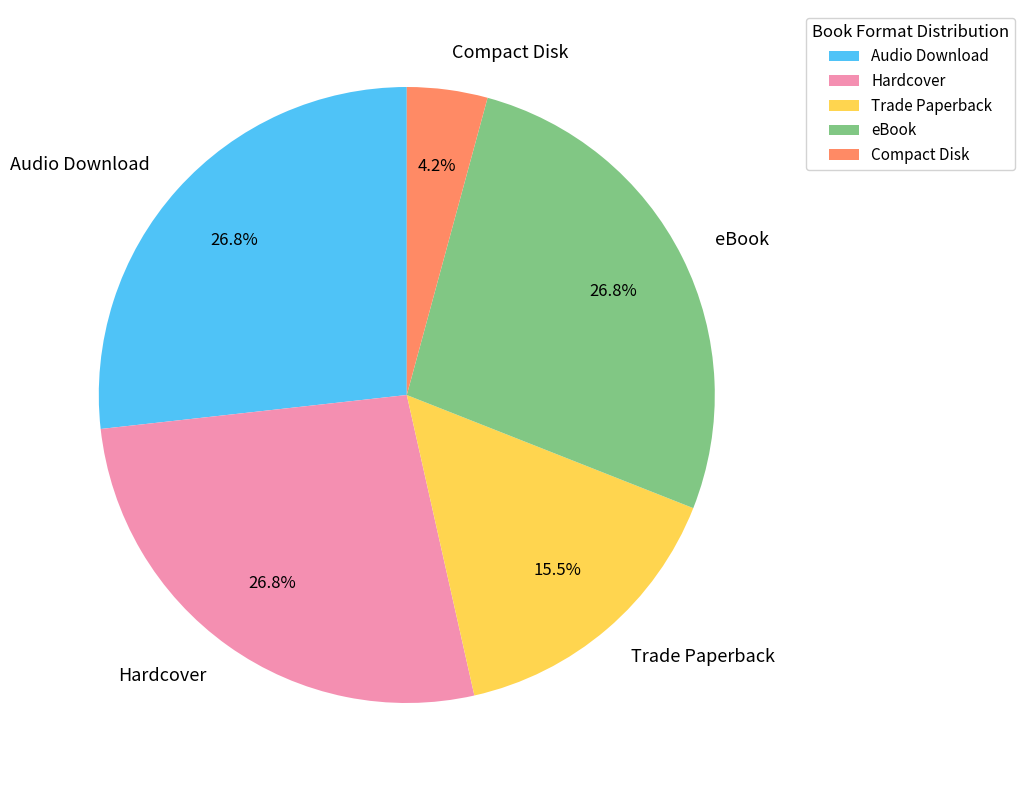

Does eBook account for over 50% of the chart?

No